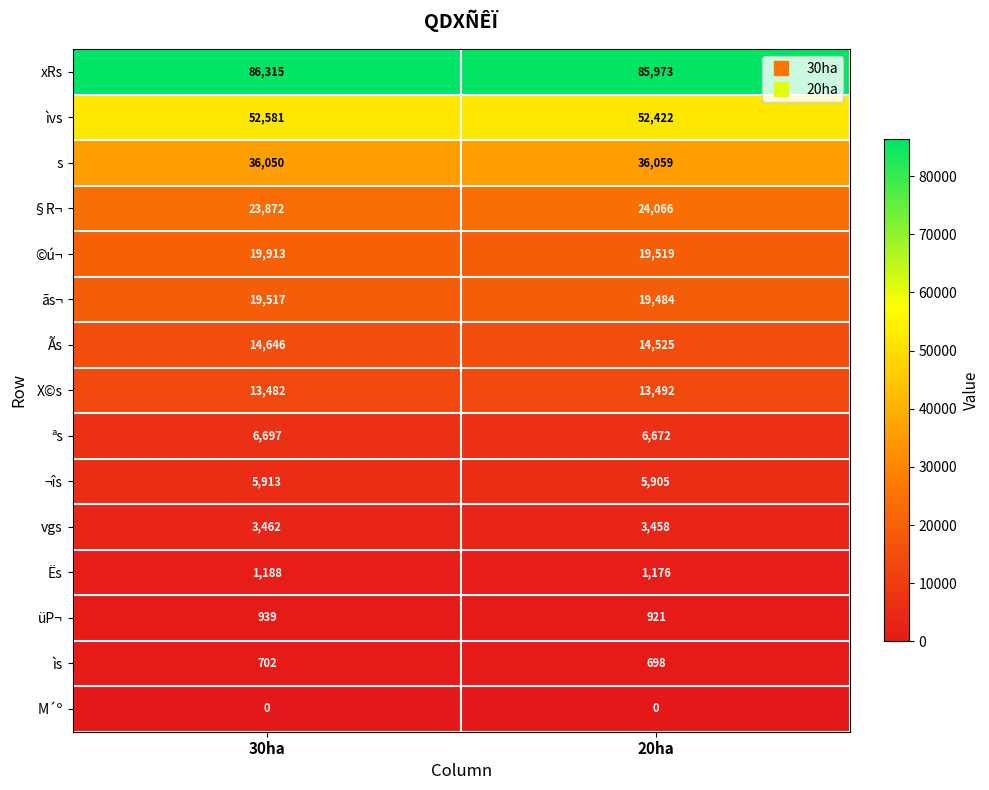

The X©s series shows 13482 at 30ha. True or false?

True